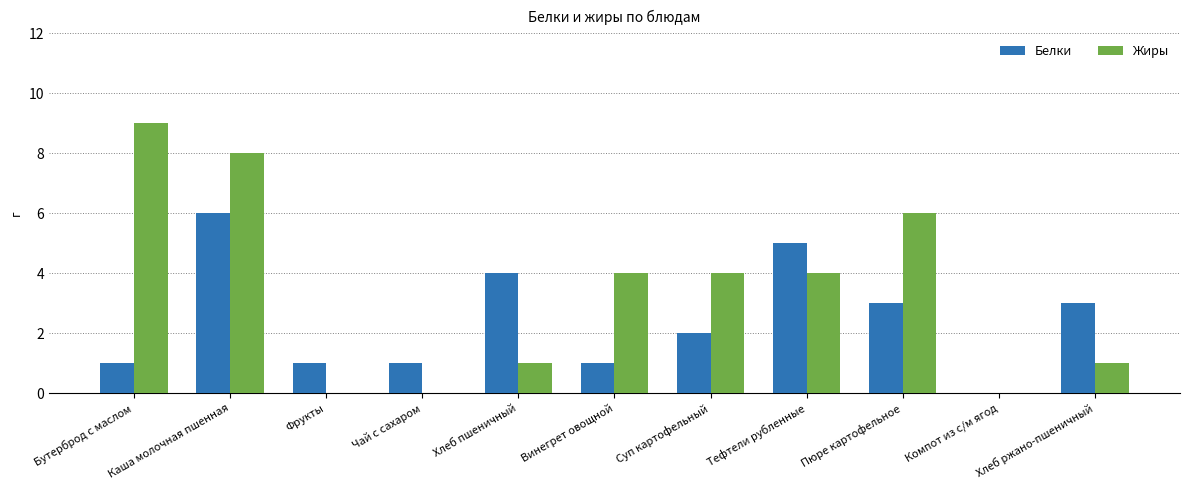

Count the number of data series in this chart.

2